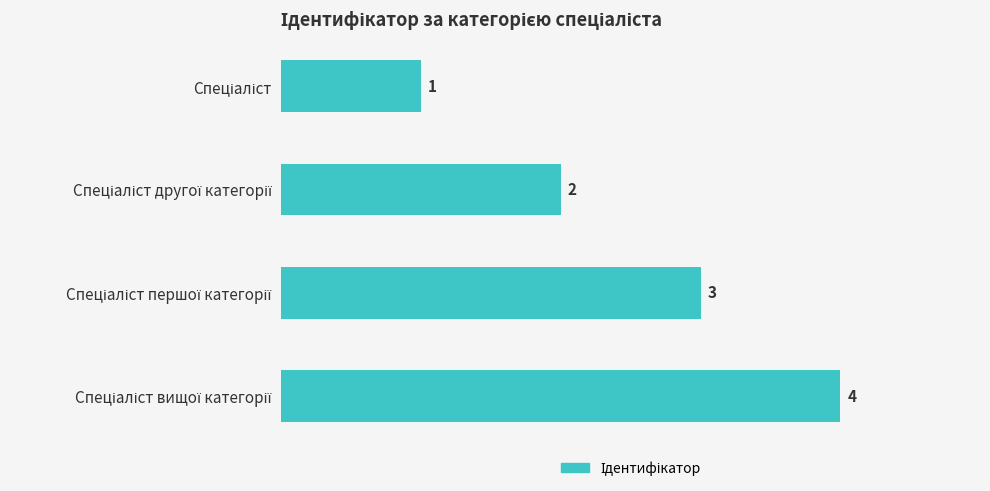

What is the maximum value shown in the chart?

4